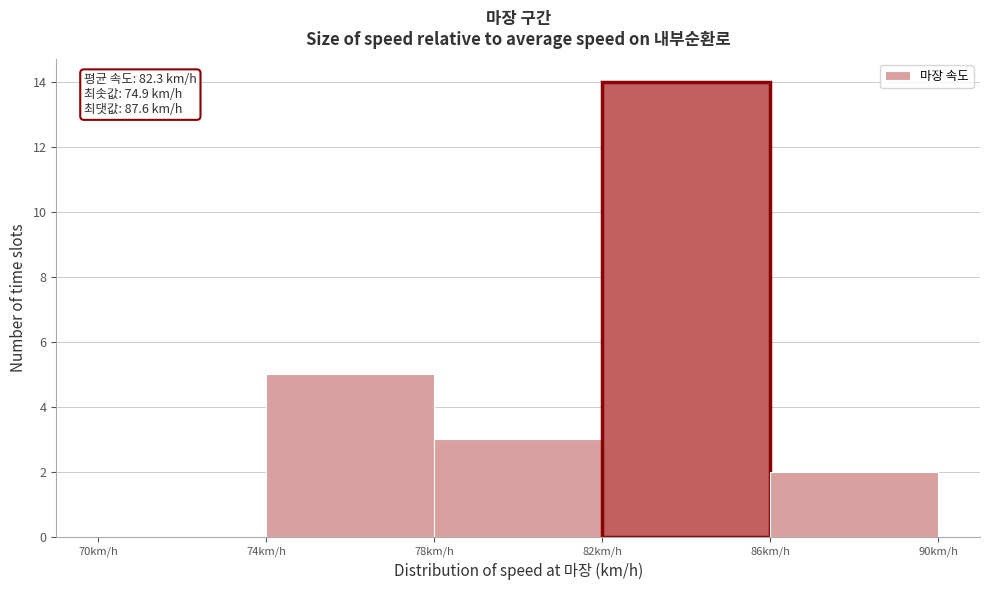

Which range on the x-axis has the tallest bar?

82 to 86